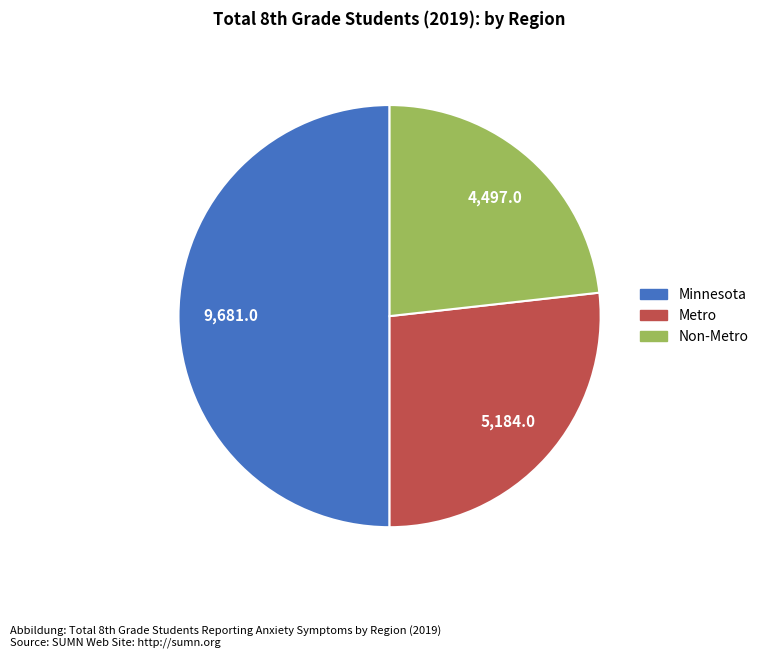

Is it true that Non-Metro is 12% of the pie?

False